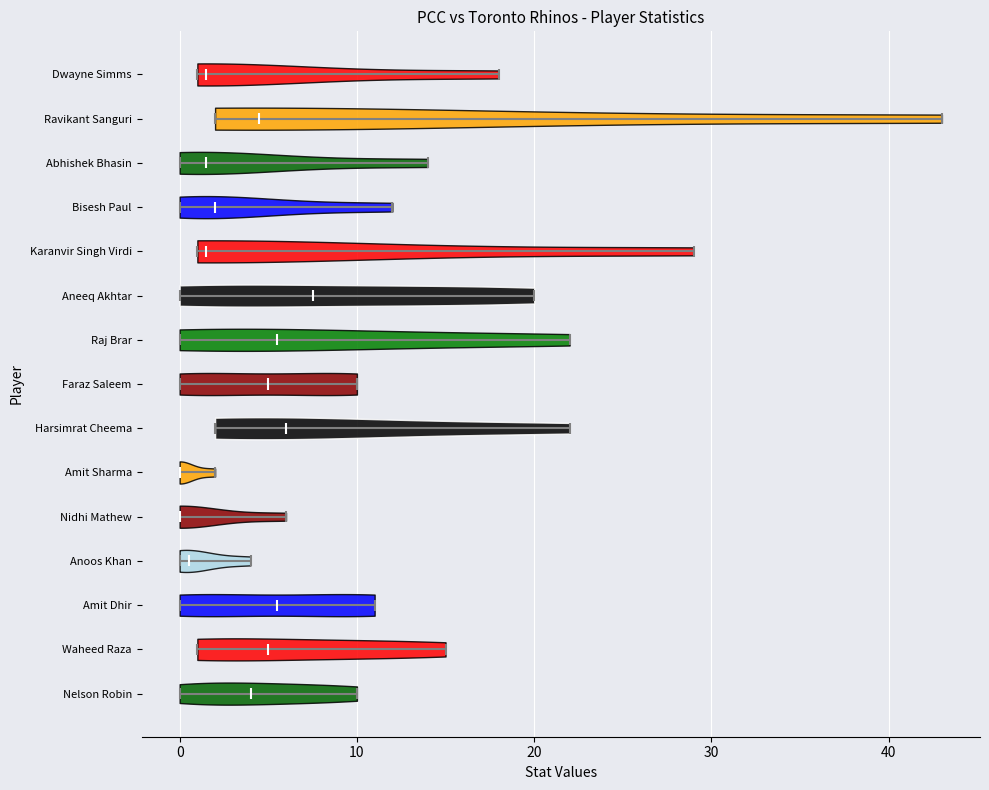

Reading bottom to top, read every violin against the x-axis: where its median line is, and the lowest and highest points it reaches. The values are not printed on the chart, so give them approximately, as read against the axis.

Nelson Robin: median line 4, lowest point 0, highest point 10
Waheed Raza: median line 5, lowest point 1, highest point 15
Amit Dhir: median line 6, lowest point 0, highest point 11
Anoos Khan: median line 1, lowest point 0, highest point 4
Nidhi Mathew: median line 0, lowest point 0, highest point 6
Amit Sharma: median line 0, lowest point 0, highest point 2
Harsimrat Cheema: median line 6, lowest point 2, highest point 22
Faraz Saleem: median line 5, lowest point 0, highest point 10
Raj Brar: median line 6, lowest point 0, highest point 22
Aneeq Akhtar: median line 8, lowest point 0, highest point 20
Karanvir Singh Virdi: median line 2, lowest point 1, highest point 29
Bisesh Paul: median line 2, lowest point 0, highest point 12
Abhishek Bhasin: median line 2, lowest point 0, highest point 14
Ravikant Sanguri: median line 5, lowest point 2, highest point 43
Dwayne Simms: median line 2, lowest point 1, highest point 18